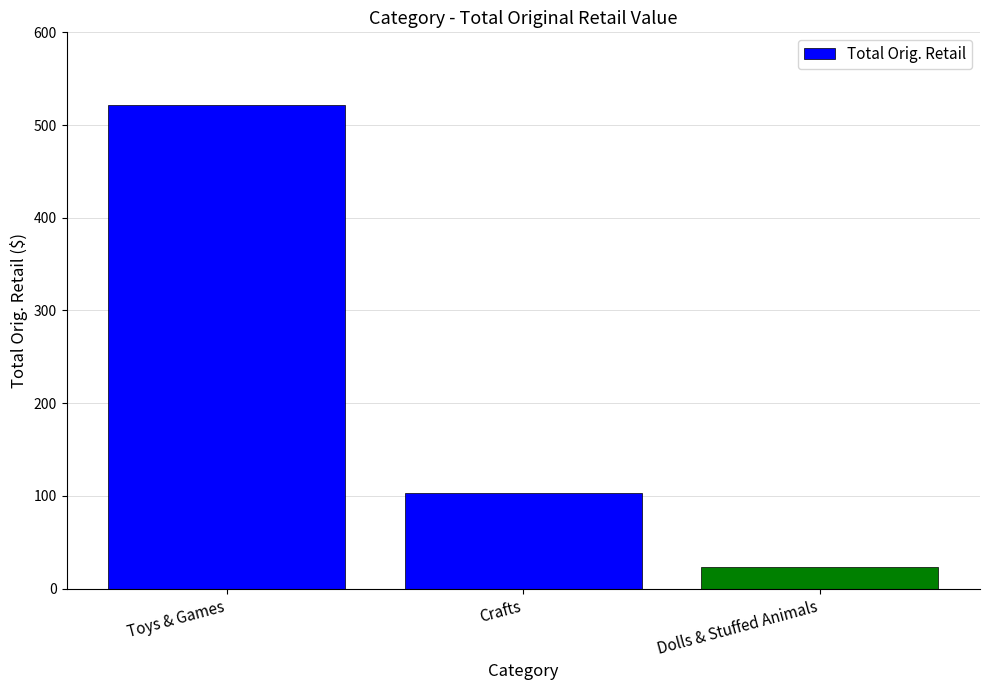

What is the ratio of the value at Dolls & Stuffed Animals to the value at Crafts?

0.2